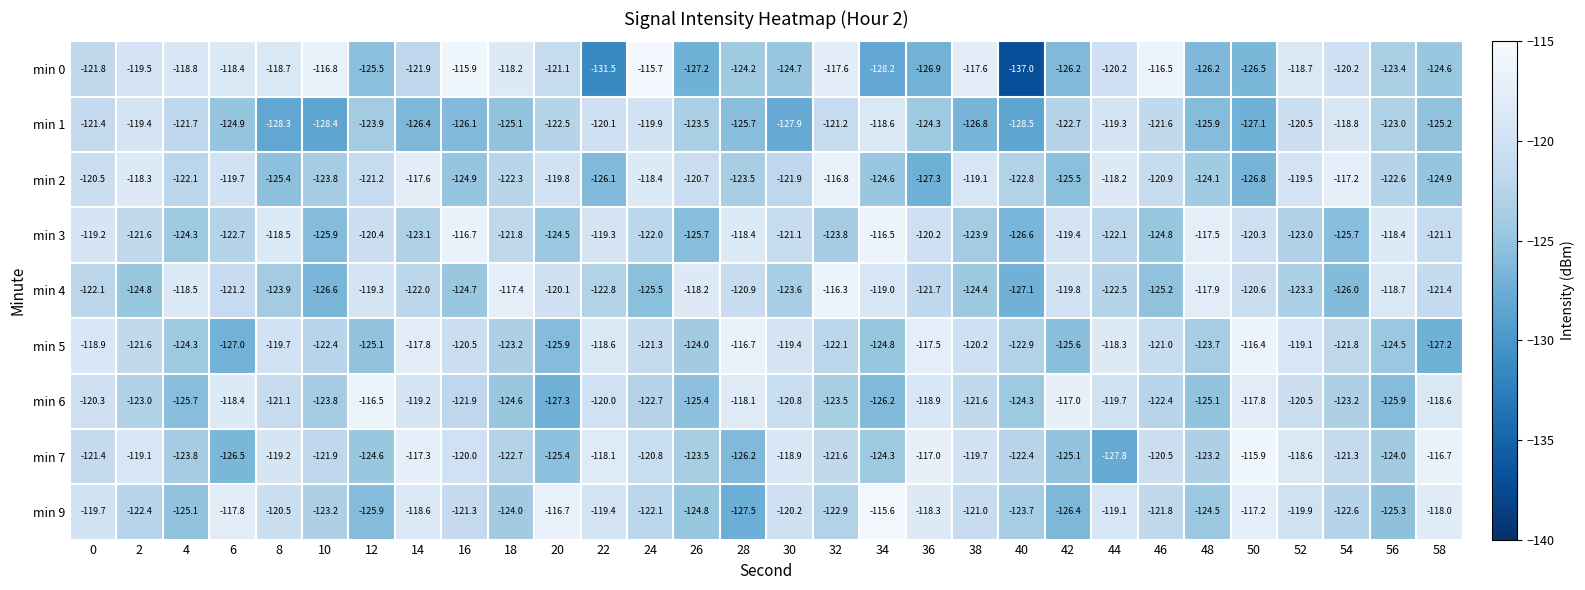

What is the difference between the highest and lowest values at 22?

13.4